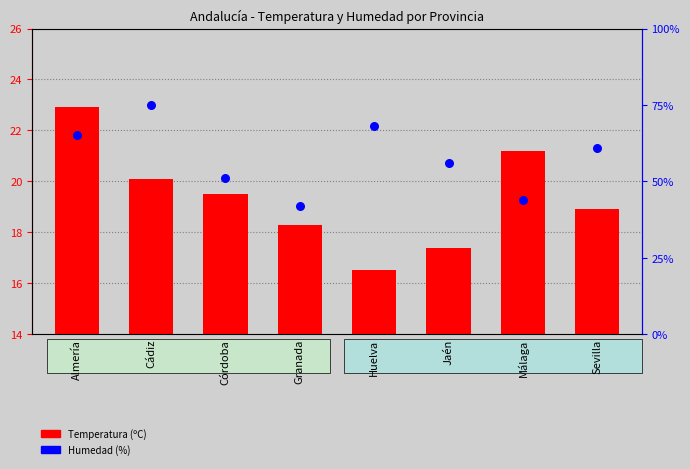

At how many categories does at least one series exceed 35?

8